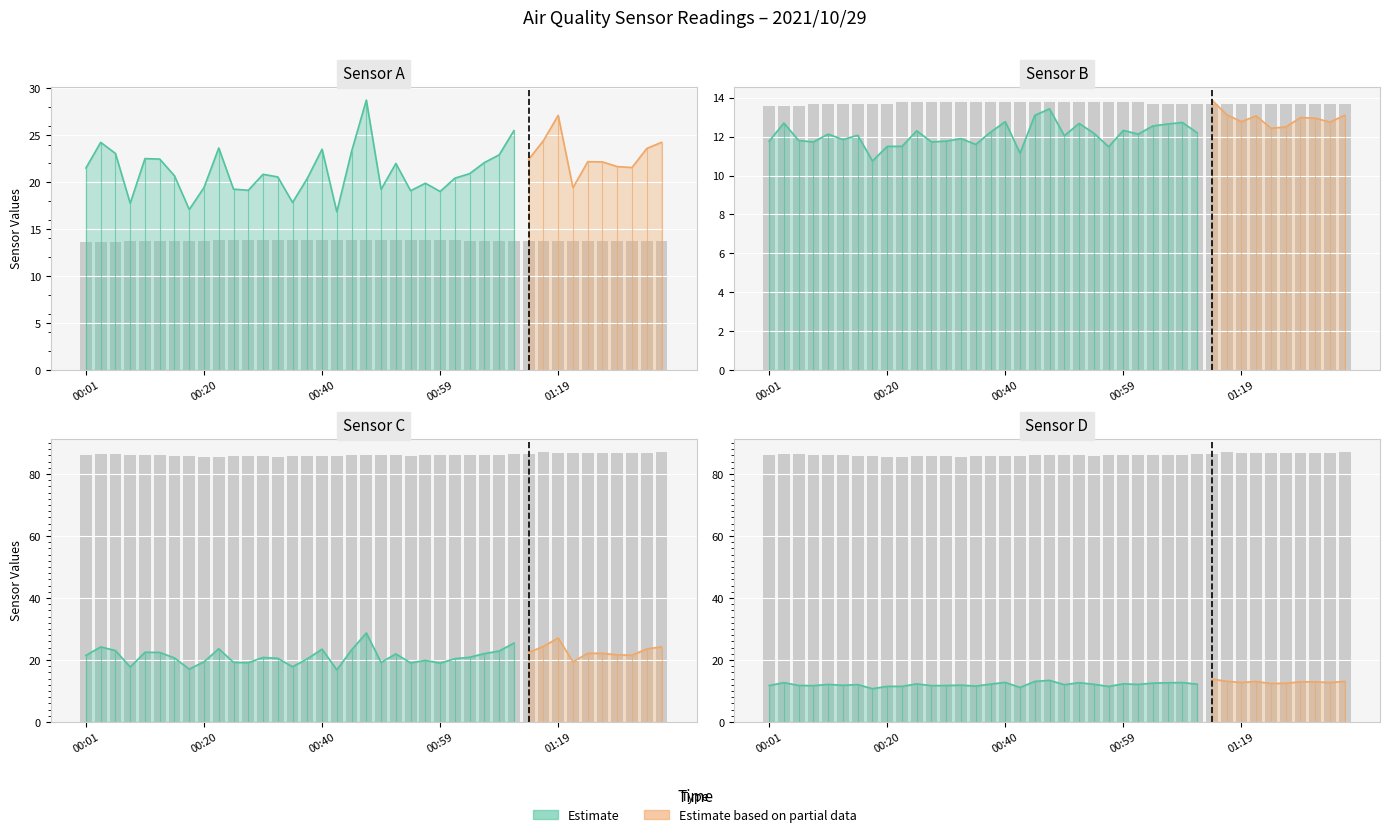

What value does the data have at 12?

85.7